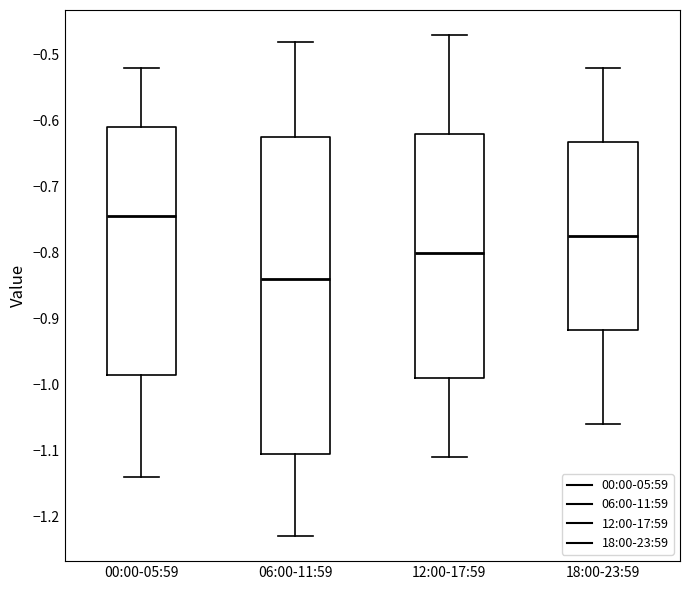

Where does the lower whisker of the box for 12:00-17:59 end on the y-axis? The values are not printed on the chart, so give them approximately, as read against the axis.

-1.11